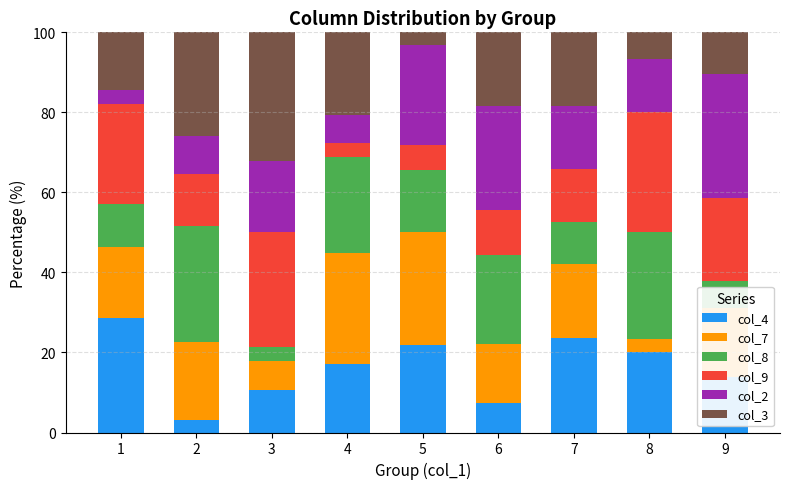

True or false: col_4 has a value of 10.7 at 3.

True